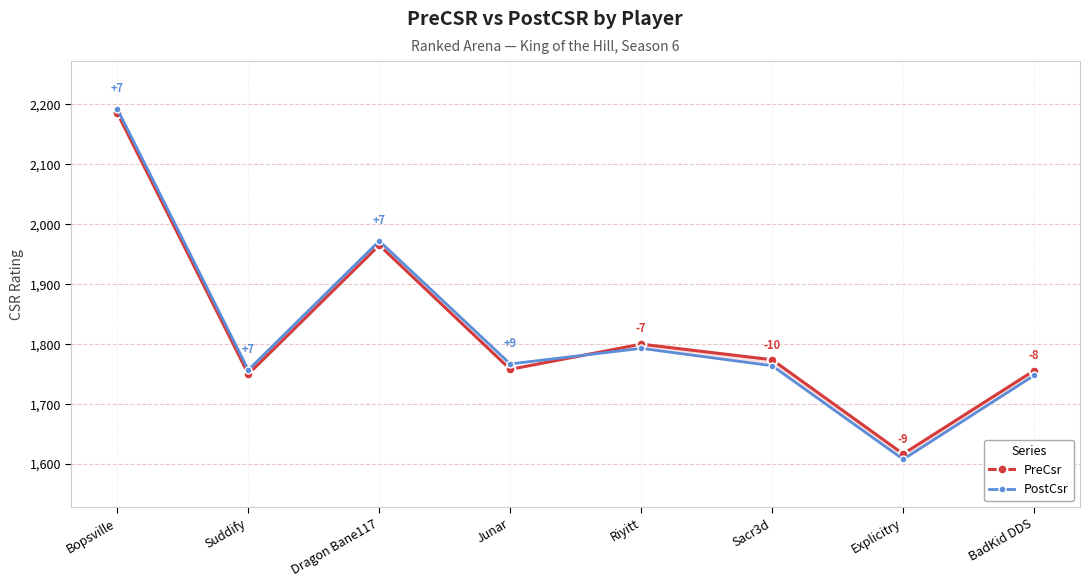

Does the chart have visible grid lines?

Yes